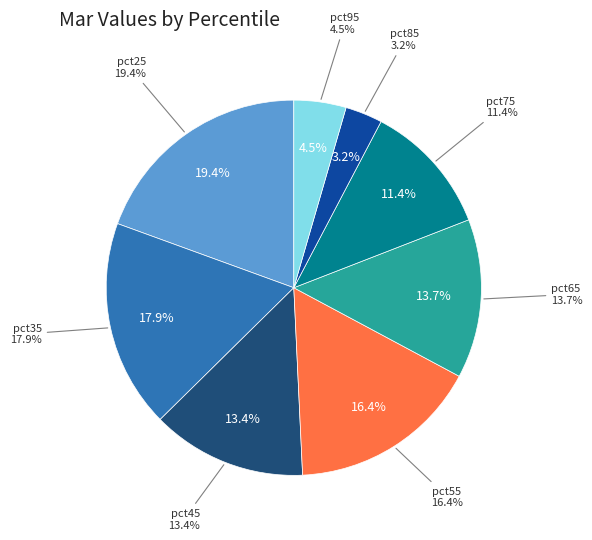

To the nearest percent, what is the average slice percentage?

12%